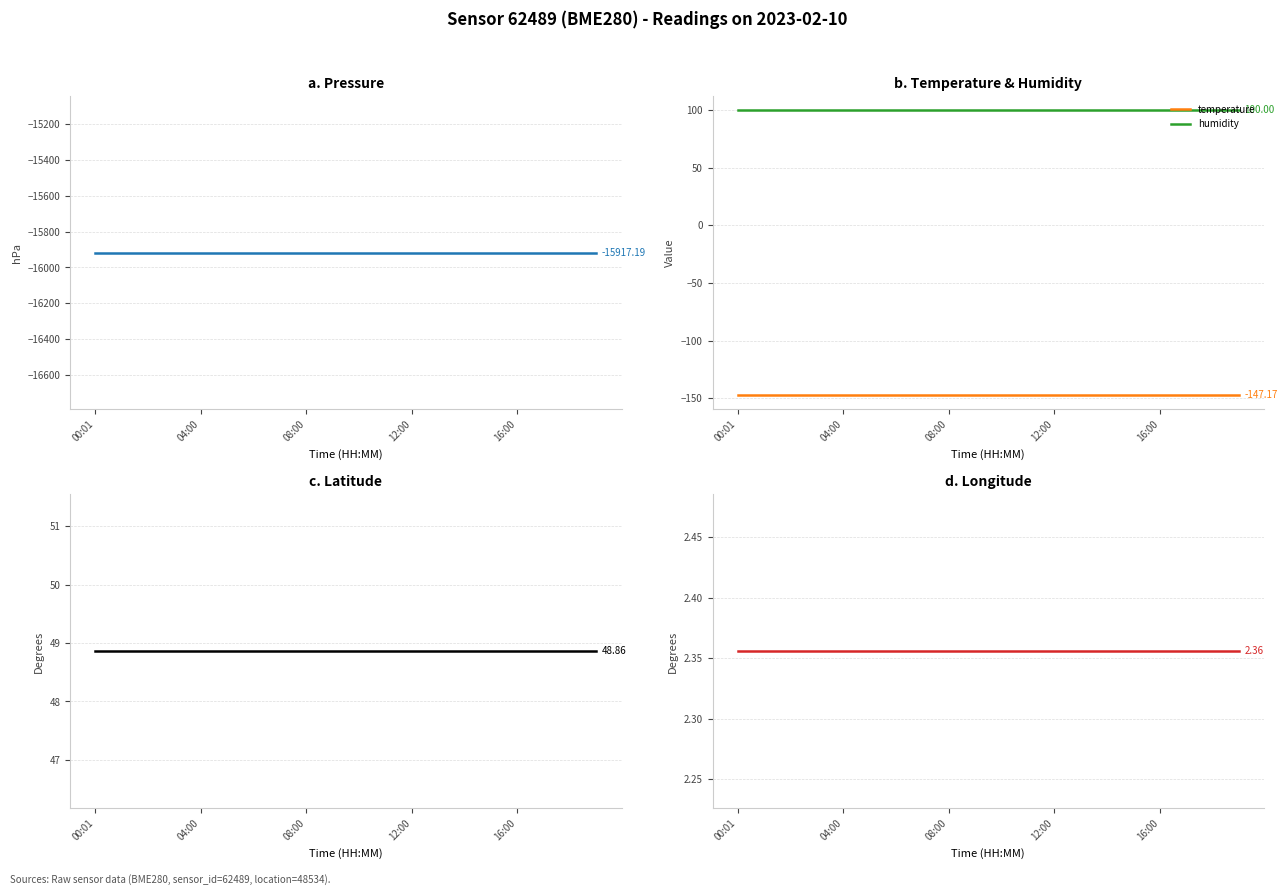

What is the sum of all lat values?

977.2